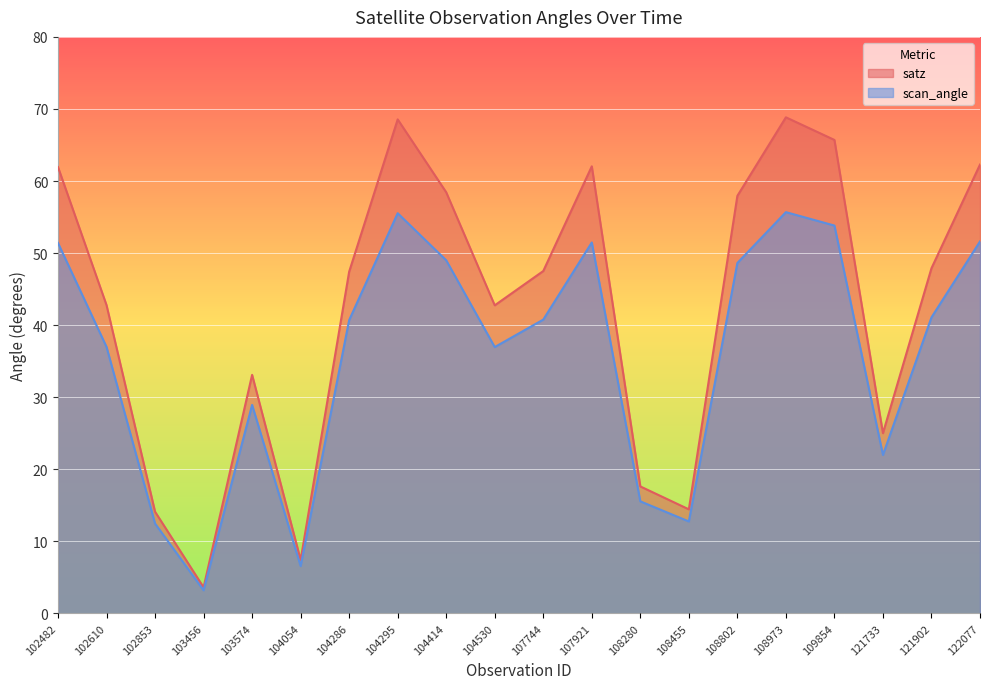

Where is the first local maximum for scan_angle?

103574